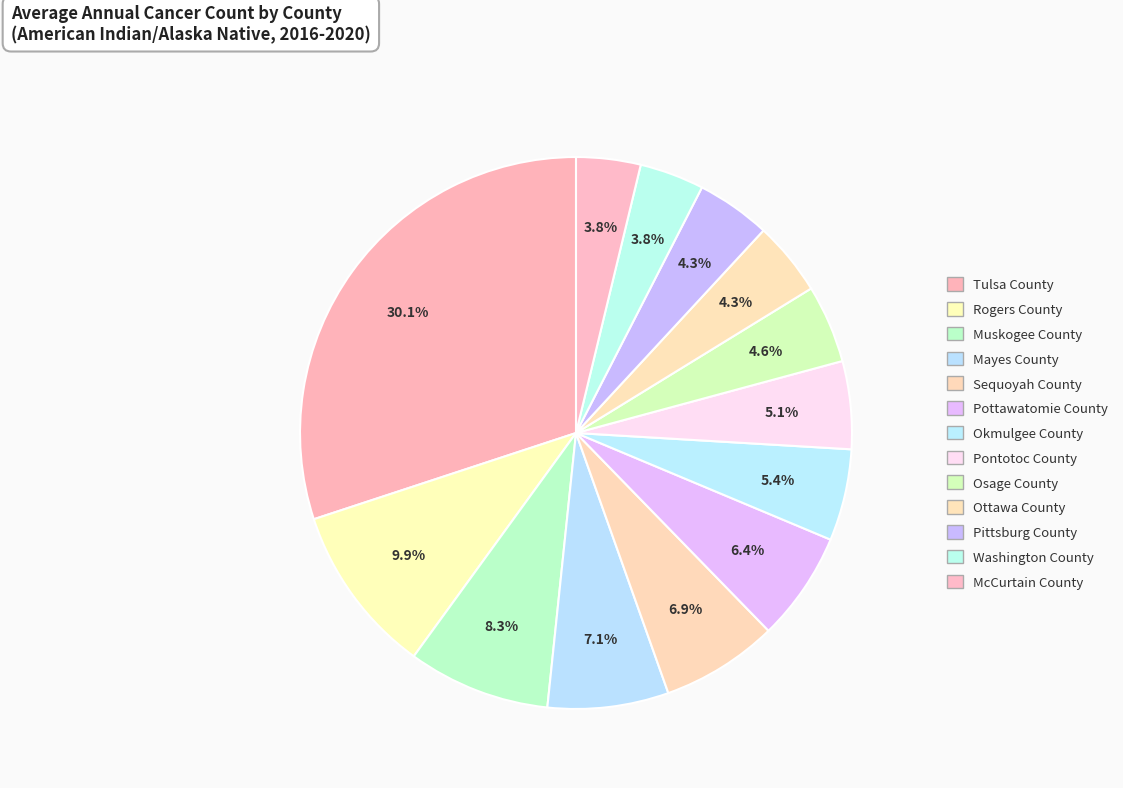

How many segments does this pie chart have?

13